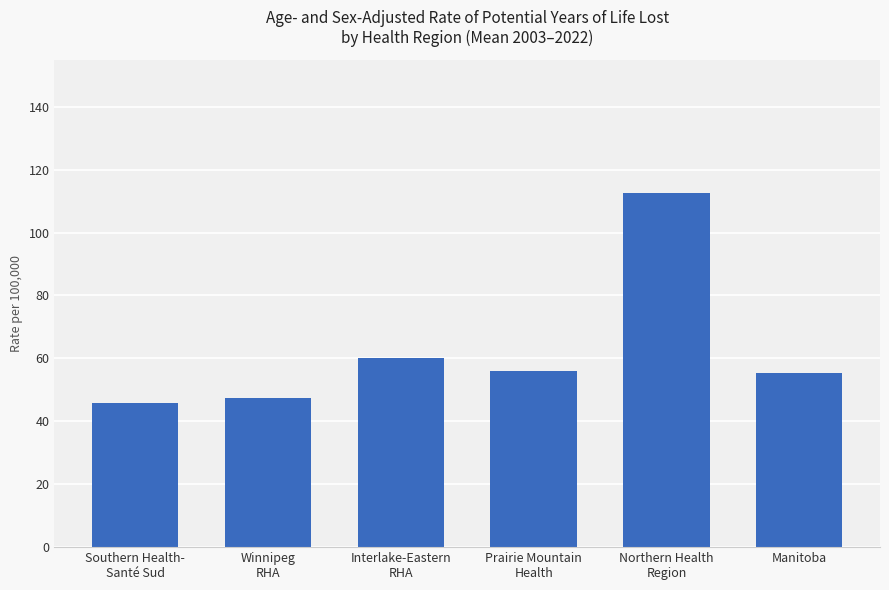

What is the value of the 5th bar from the left?

112.6